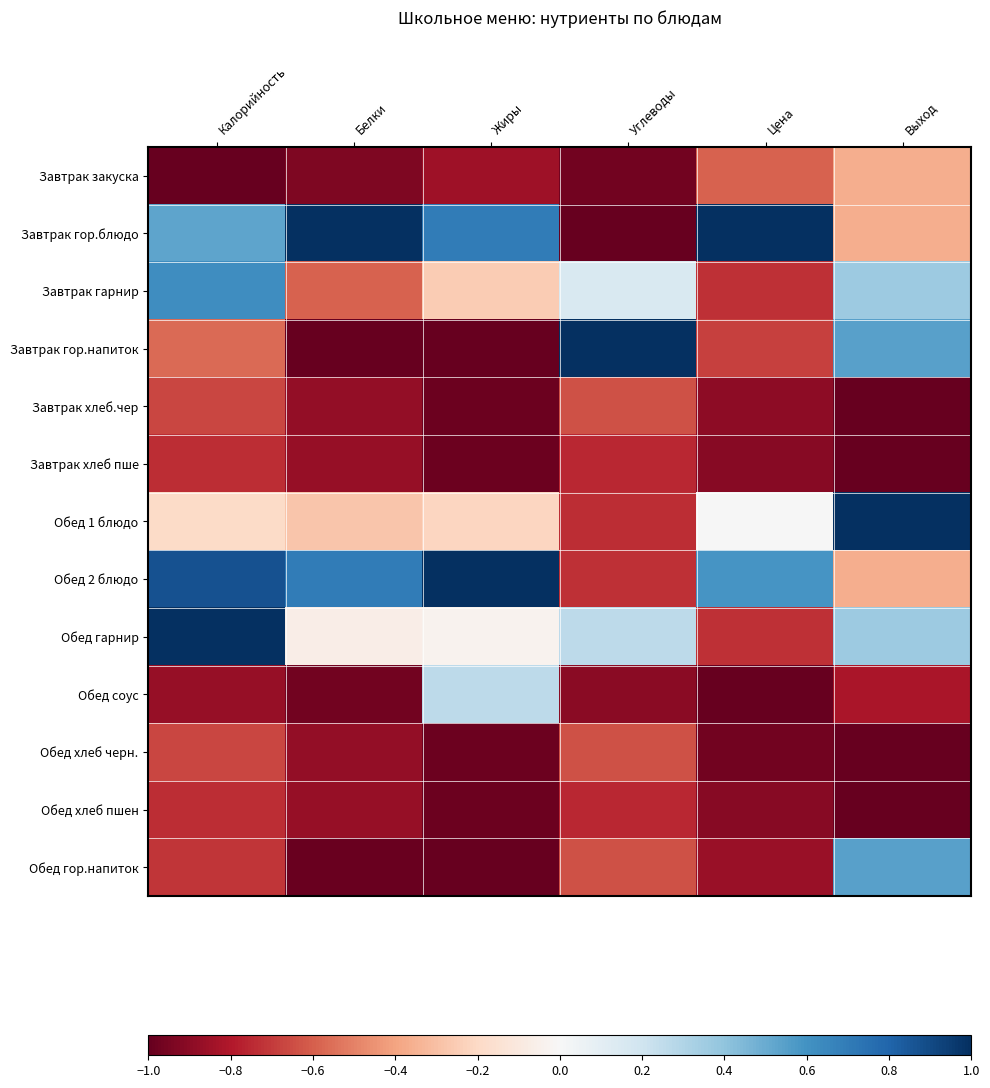

Which series has the largest range (max minus min)?

Завтрак гор.блюдо